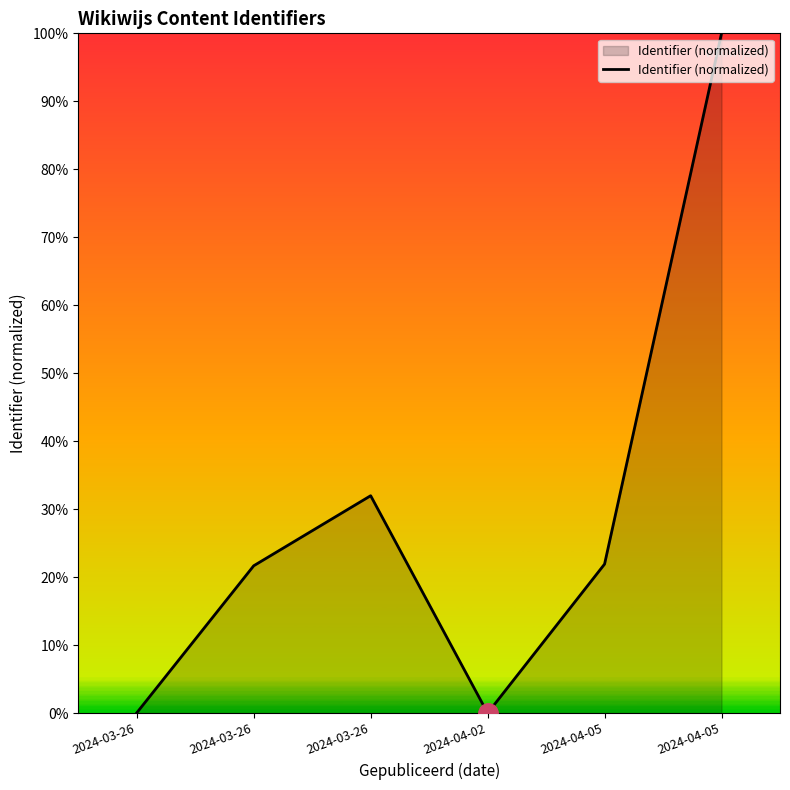

True or false: the data shows -52.9 at 2024-04-02.

False